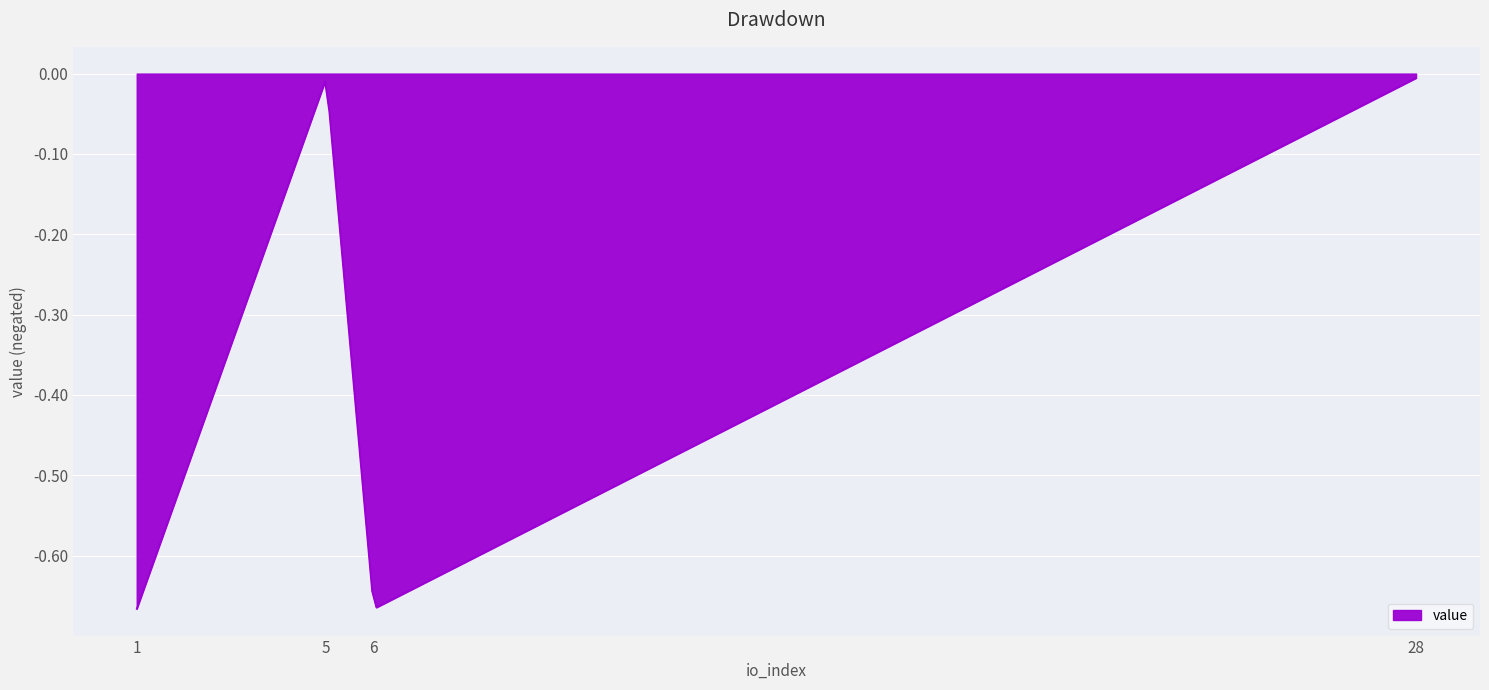

Does the chart display data point markers on the line(s)?

No